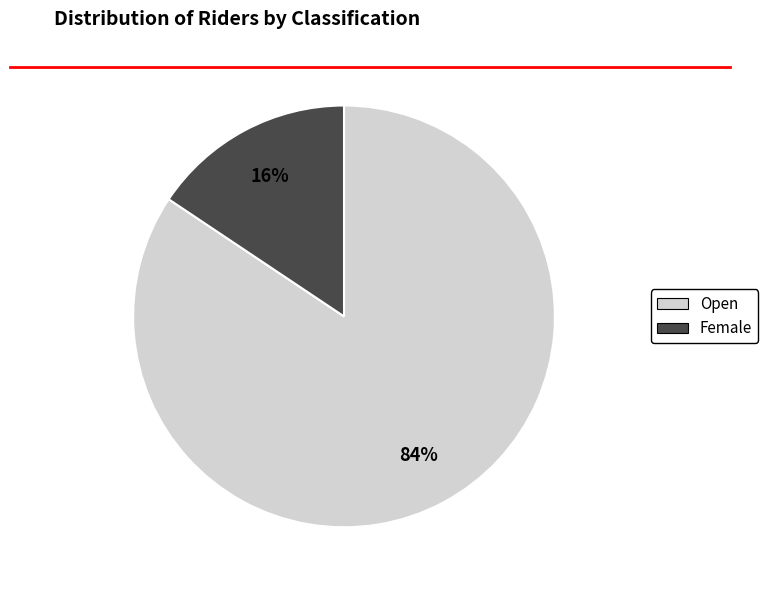

How many segments does this pie chart have?

2